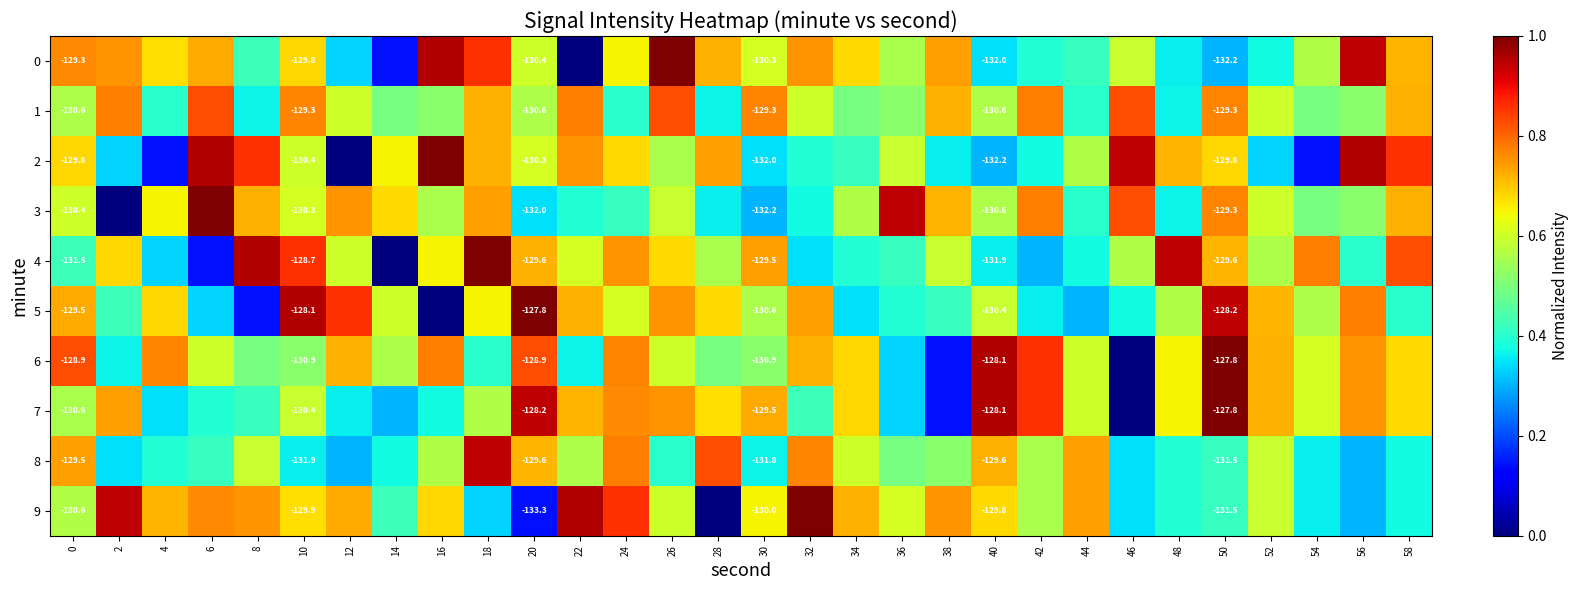

Is the value of 6 at 52 greater than the value of 7 at 10?

Yes